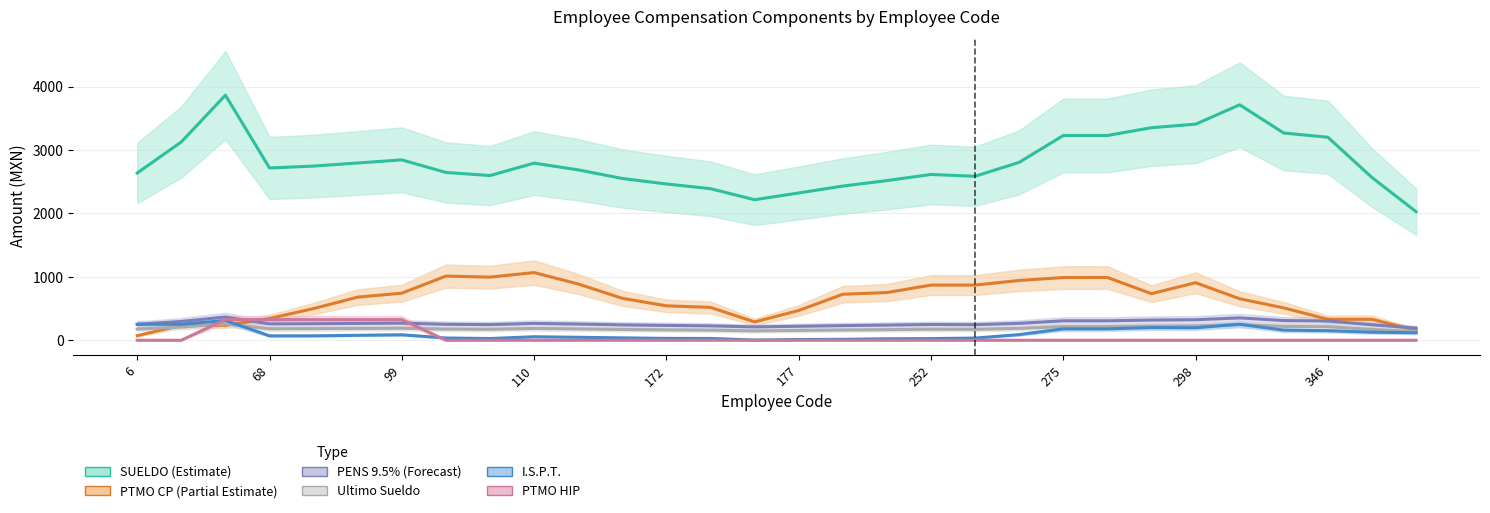

At which category does the chart reach its minimum across all series?

6